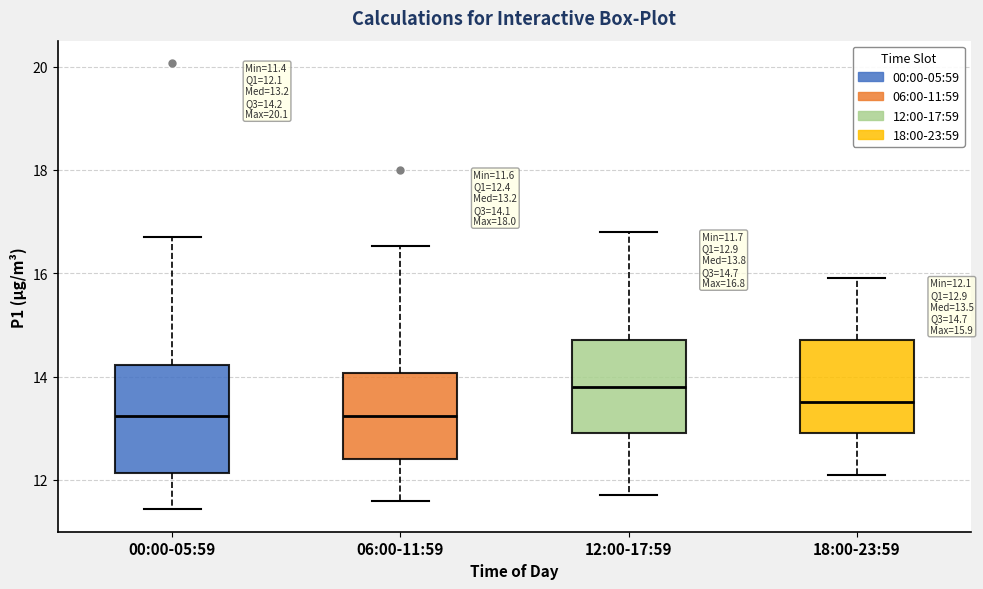

Comparing the boxes themselves (not the whiskers), which one is the tallest?

00:00-05:59